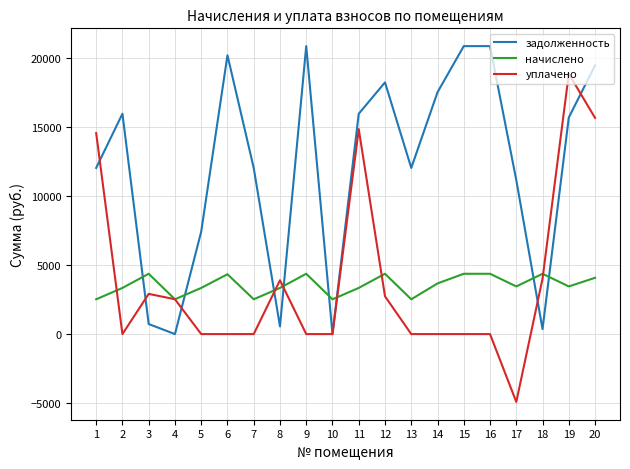

Rank the series by their maximum value, from highest to lowest.

задолженность, уплачено, начислено